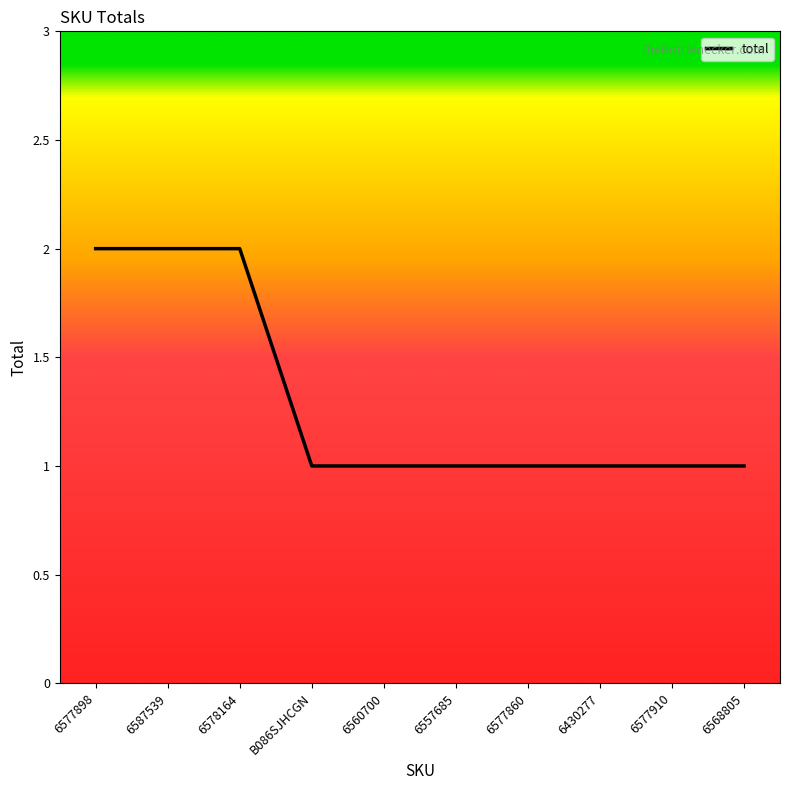

What is the ratio of the value at 6578164 to the value at 6557685?

2.0